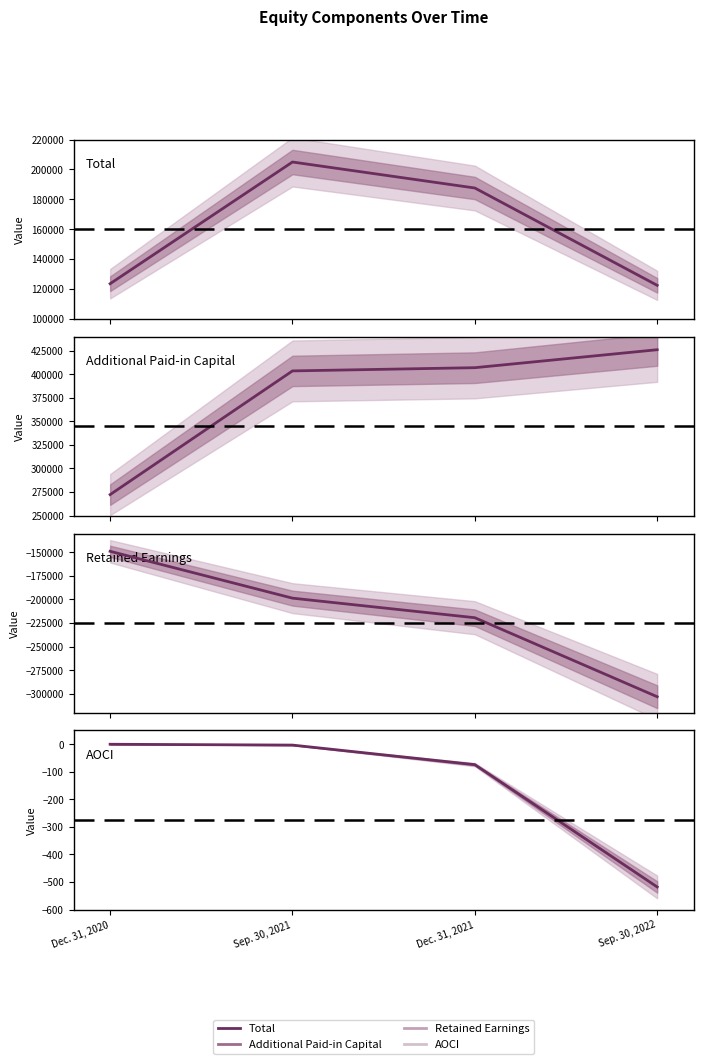

How many data points does each series have?

4